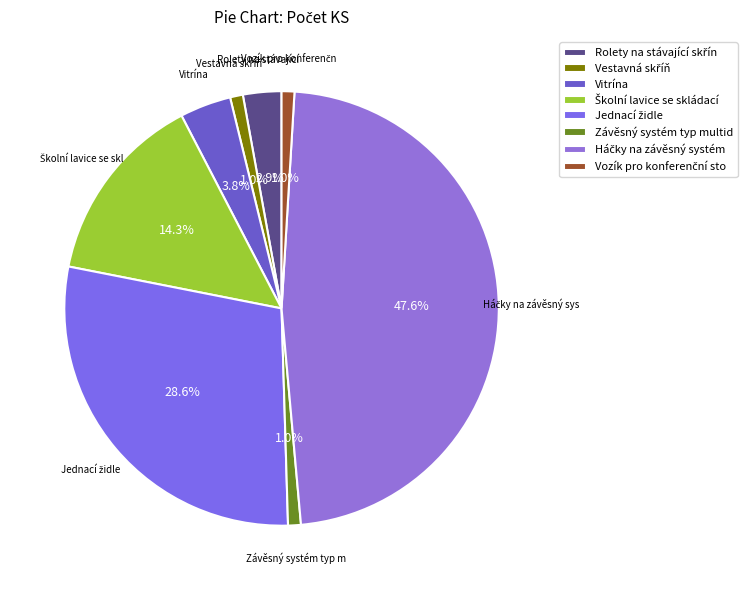

What percentage is the Vestavná skříň slice, to the nearest percent?

1%